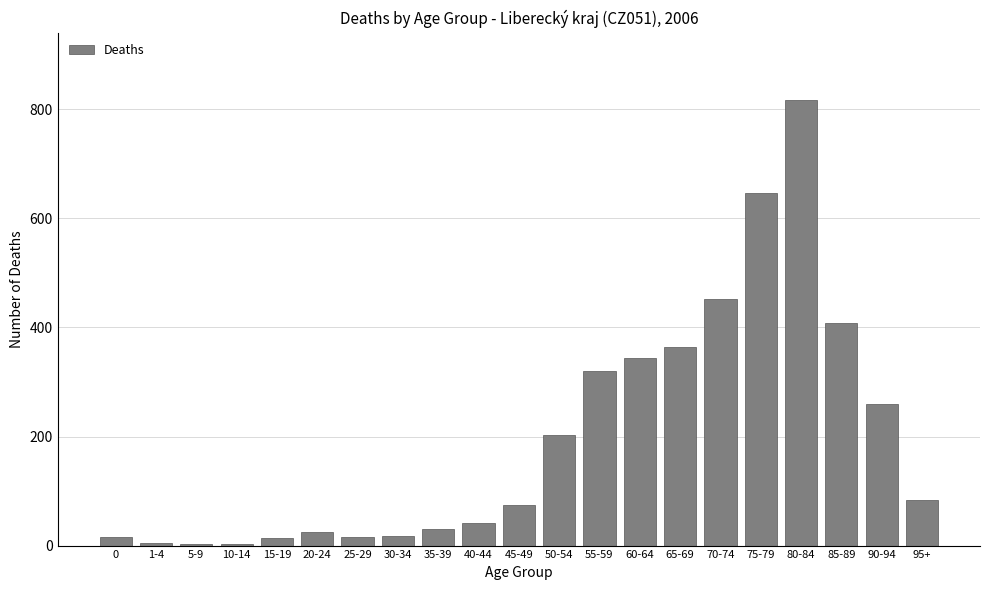

True or false: the data shows 320 at 55-59.

True